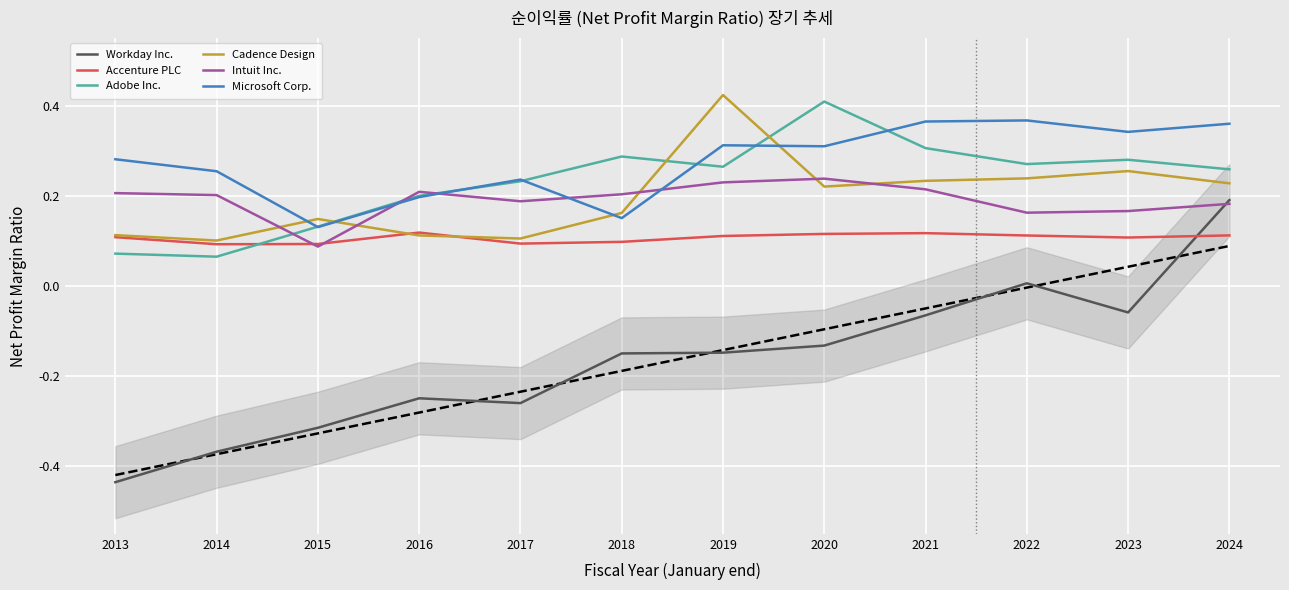

What are all the series names shown in the legend?

Workday Inc., Accenture PLC, Adobe Inc., Cadence Design, Intuit Inc., Microsoft Corp.